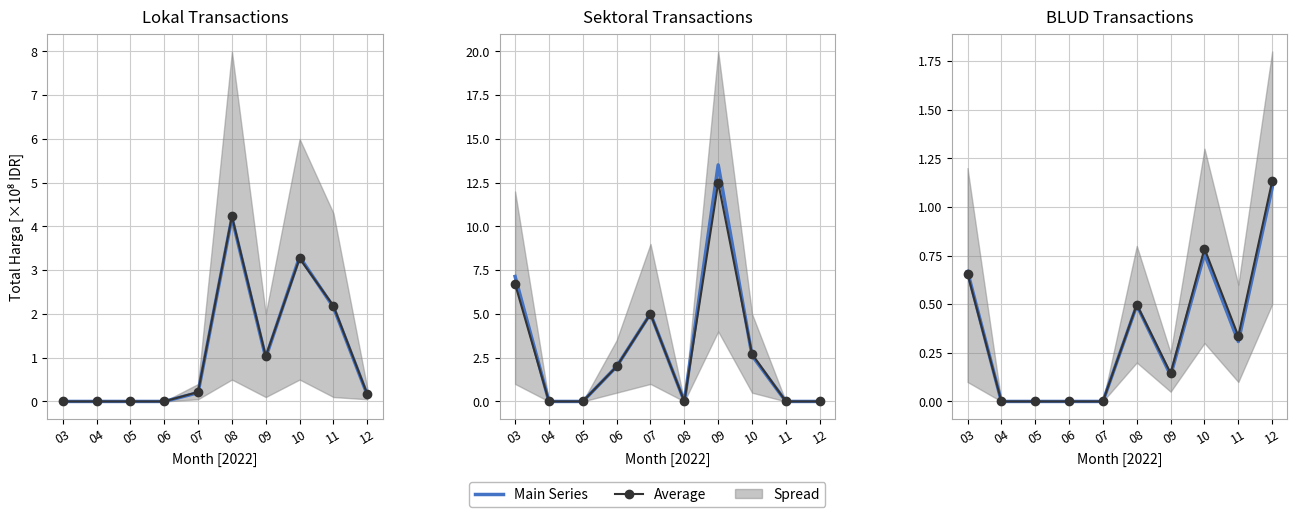

Between which two adjacent categories do Average and Main Series first intersect?

09 and 10